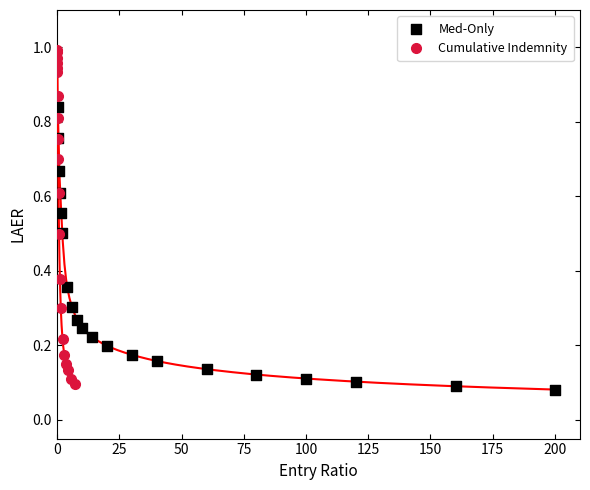

Which series has the widest spread of Y values?

Cumulative Indemnity